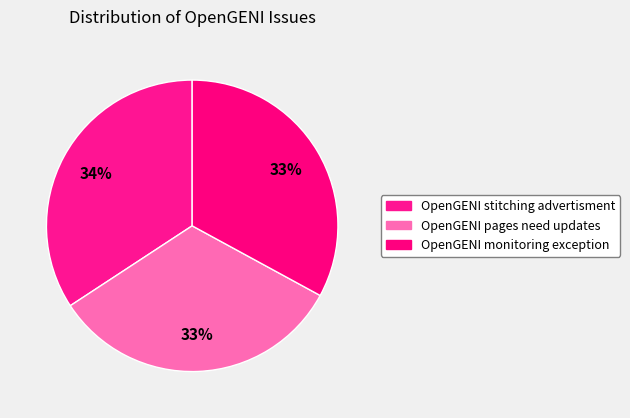

Do OpenGENI stitching advertisment and OpenGENI pages need updates together represent more than half of the pie?

Yes